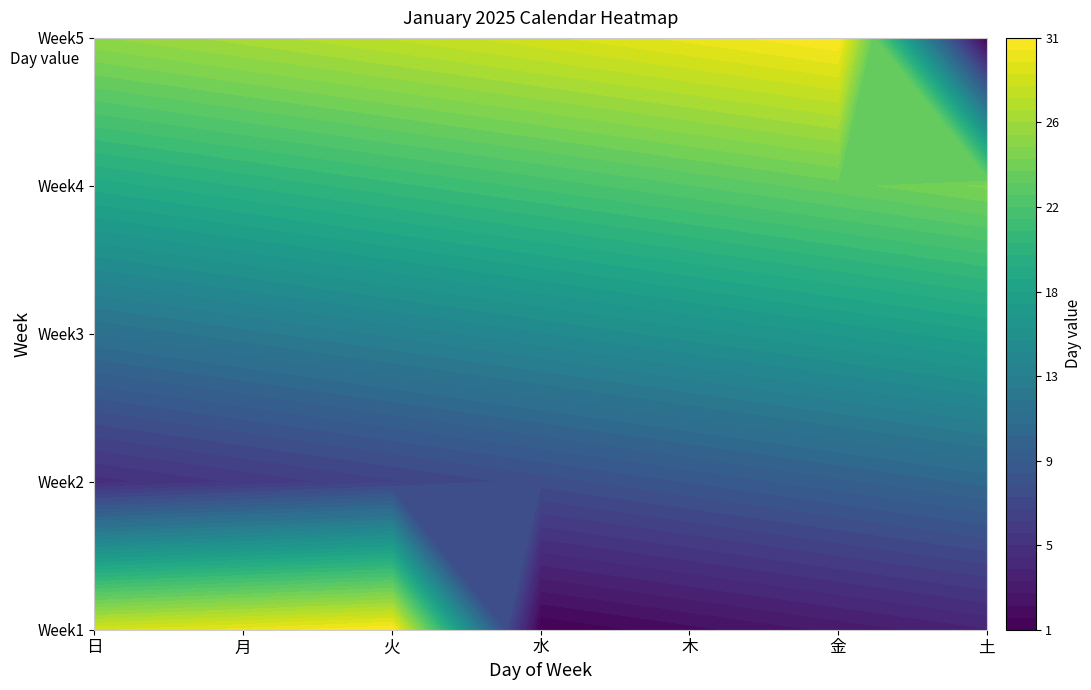

Which category has the highest value in the Week4 series?

土